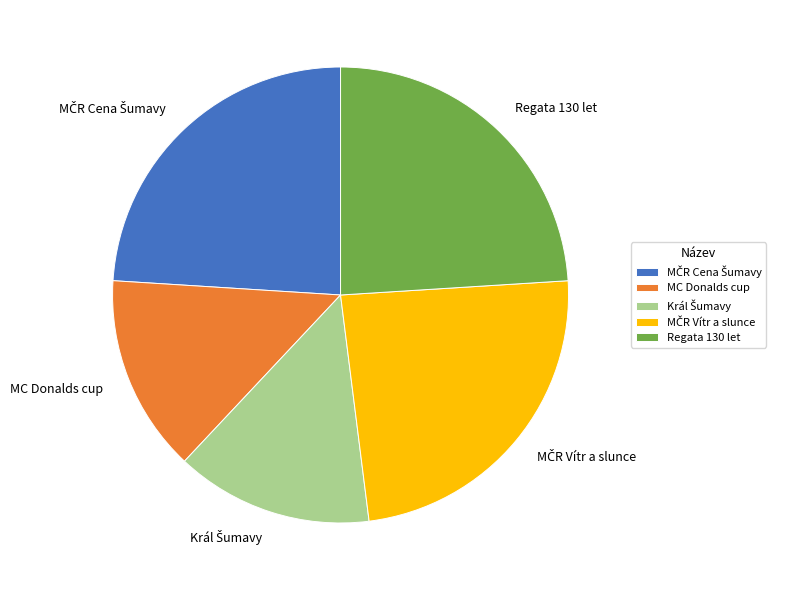

The MC Donalds cup slice represents 14% of the pie. True or false?

True